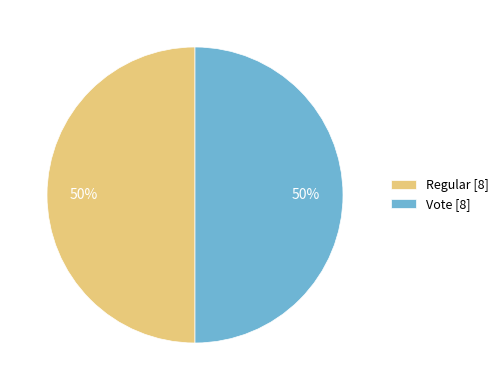

What percentage is the Regular [8] slice, to the nearest percent?

50%